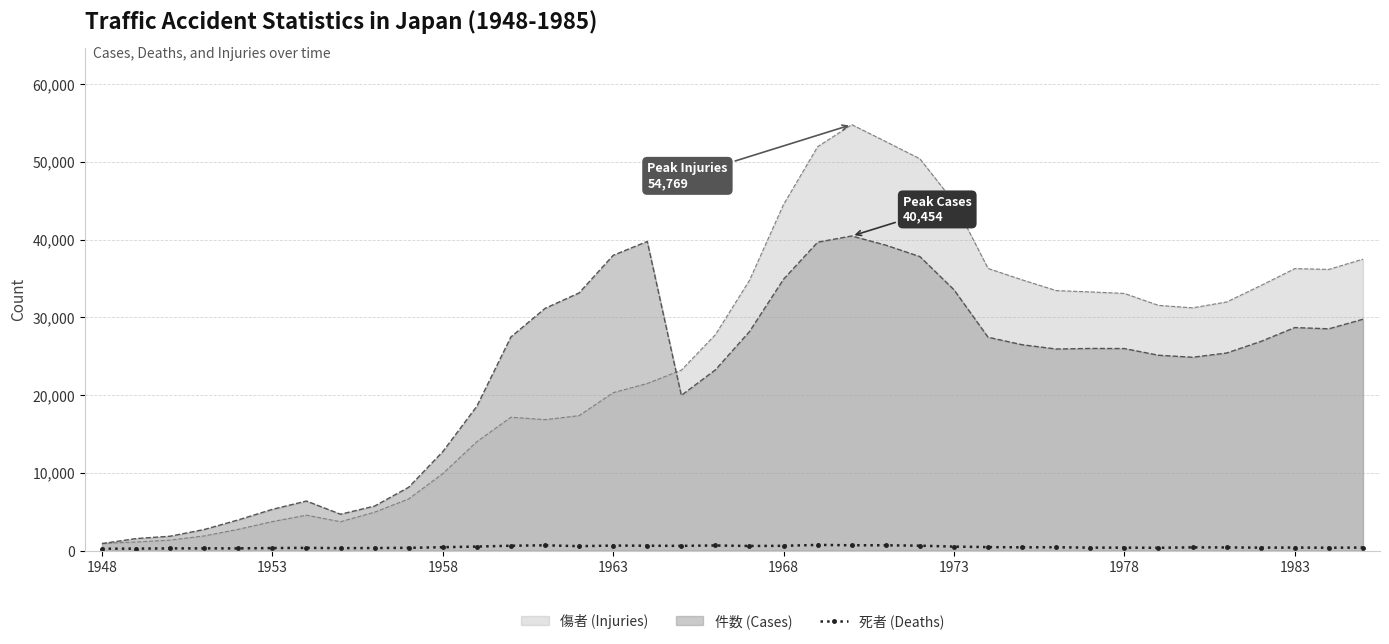

What is the minimum value shown in the chart?

252